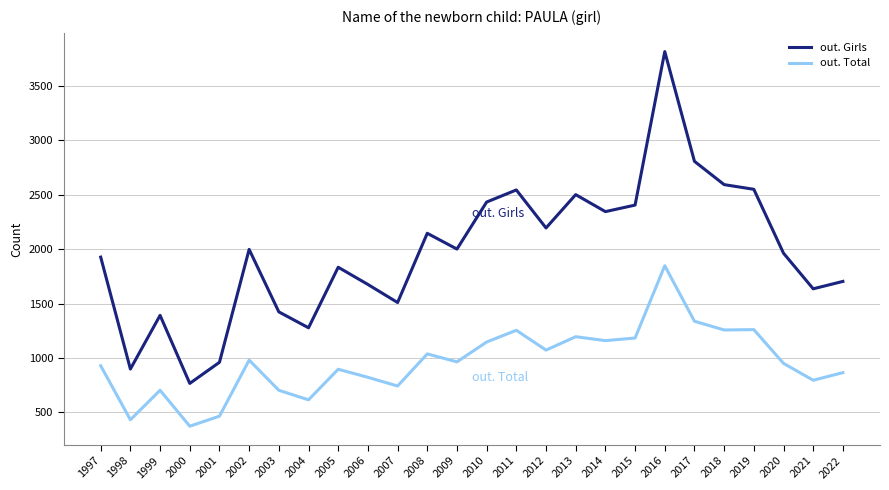

At which category does the chart reach its peak across all series?

2016